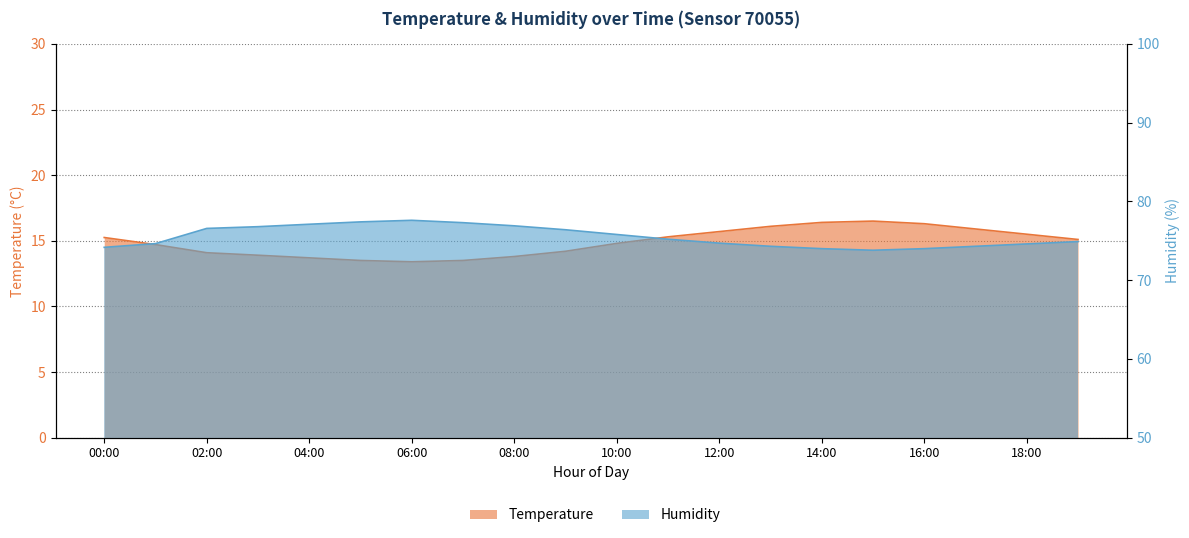

What is the total value across all series at 16:00?

90.3